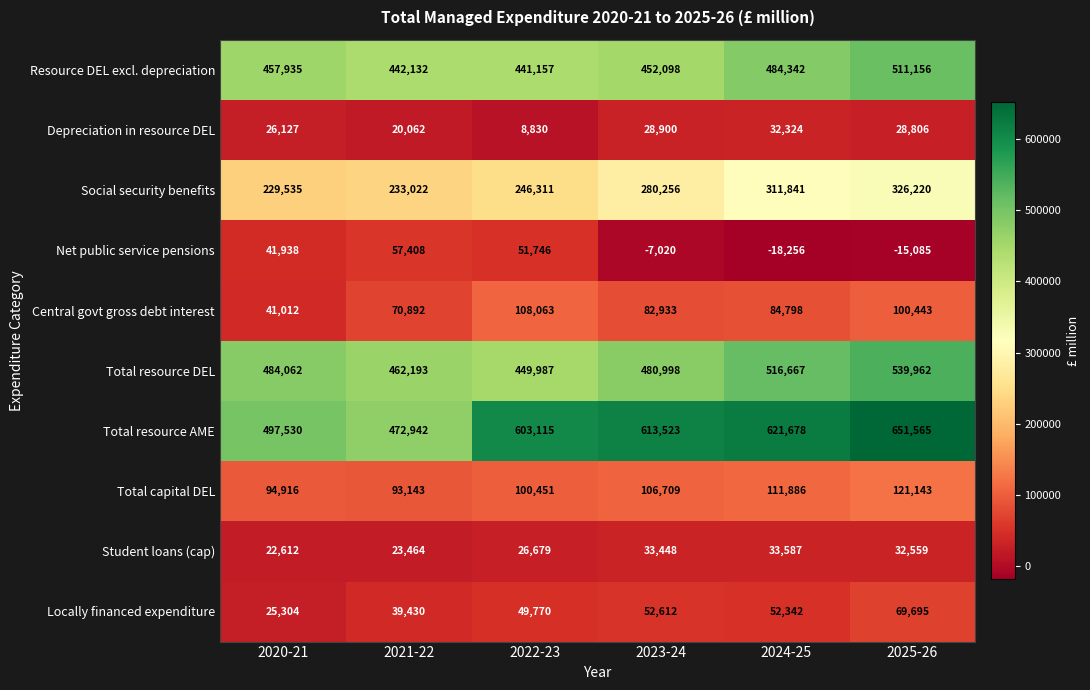

At which label does Depreciation in resource DEL first exceed 28806?

2023-24